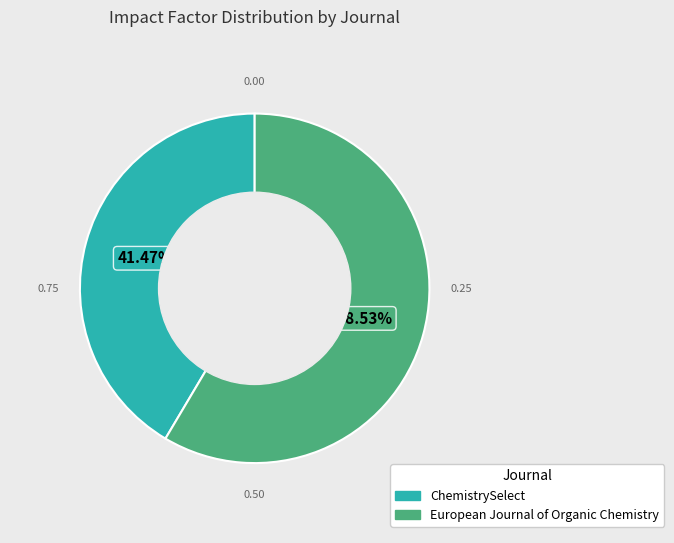

To the nearest percent, what portion does European Journal of Organic Chemistry represent?

59%